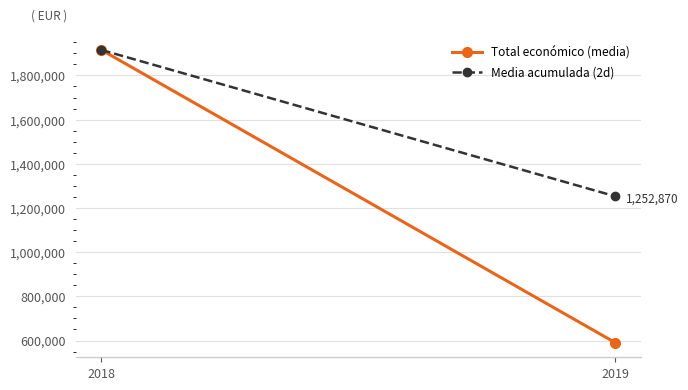

Reading left to right, what are all the values shown in this chart?

Total económico (media): 2018=1915230.7	2019=590509.7
Media acumulada (2d): 2018=1915230.7	2019=1252870.2